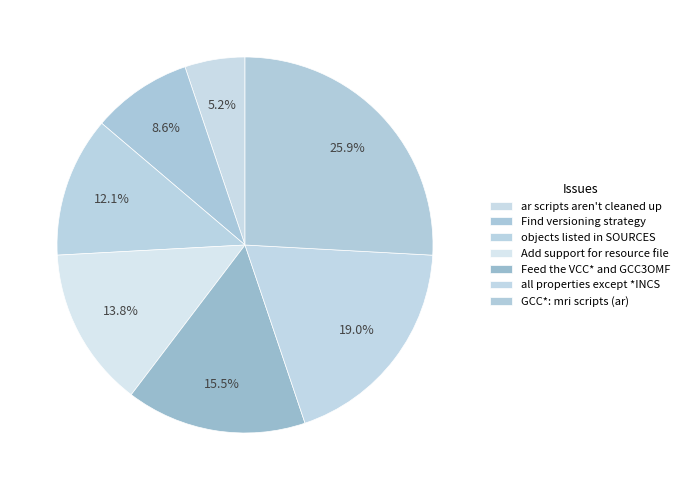

To the nearest percent, what portion does Add support for resource file represent?

14%